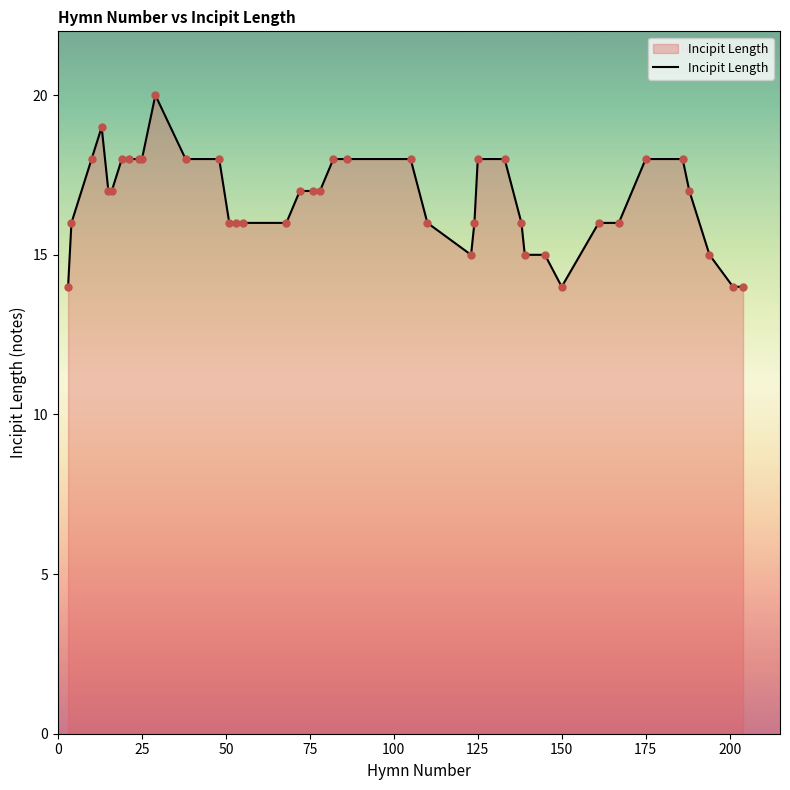

What is the minimum value shown in the chart?

14